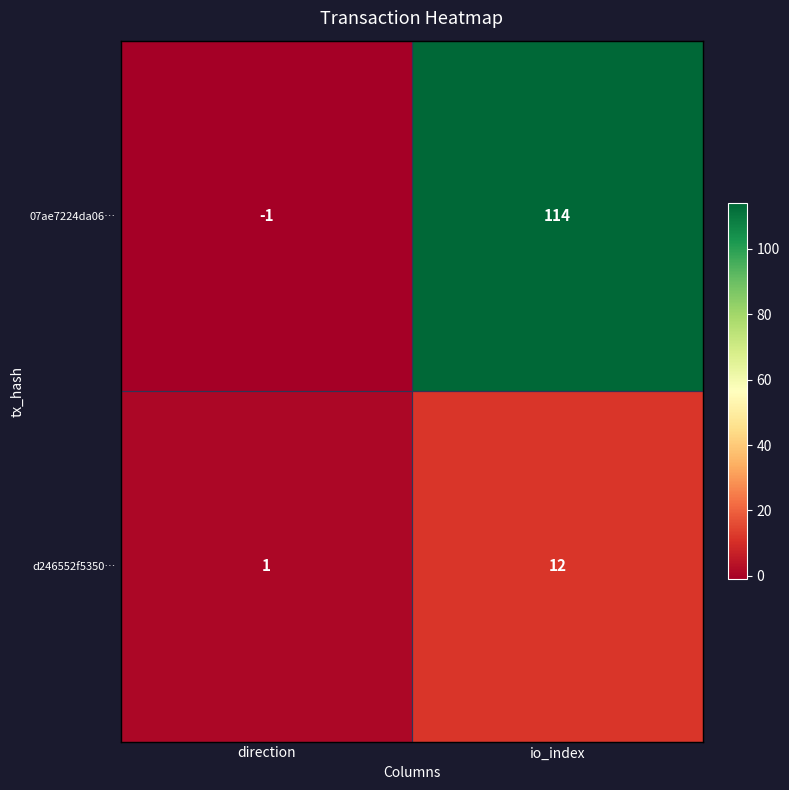

At which category is the sum across all series the highest?

io_index